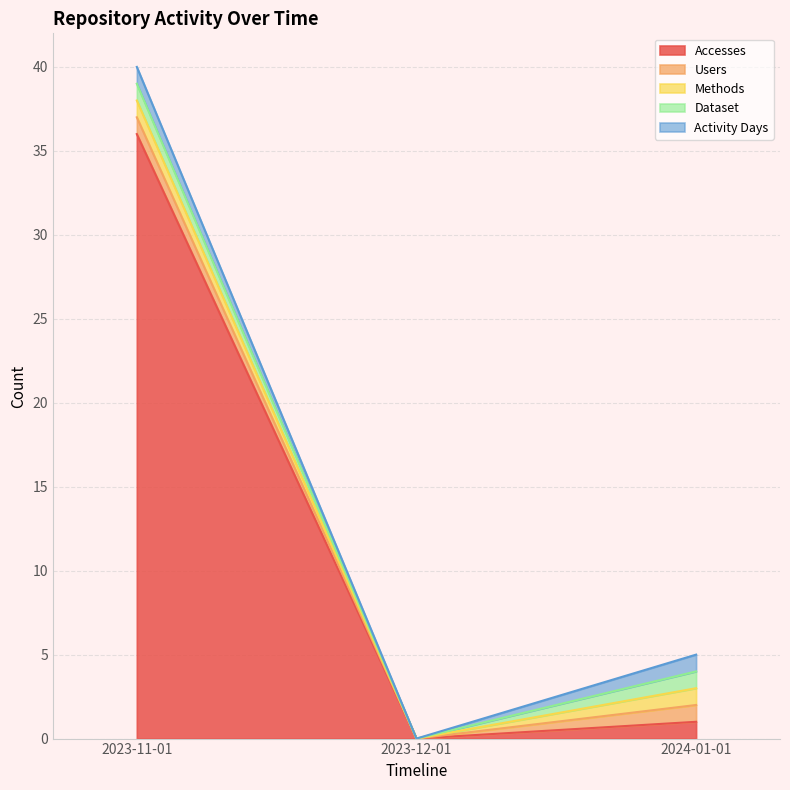

What is the average value of the Dataset series?

1